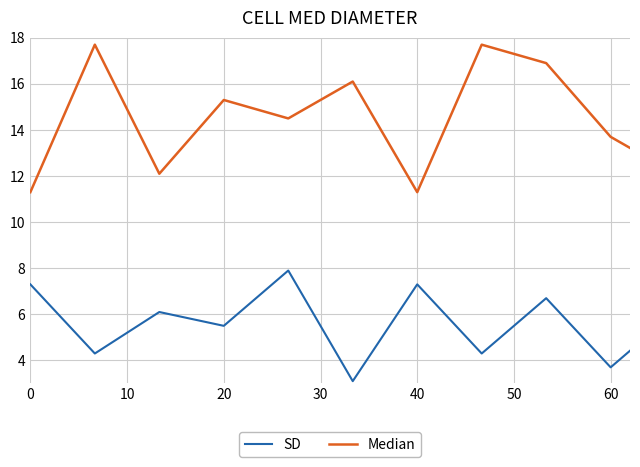

What are all the series names shown in the legend?

SD, Median